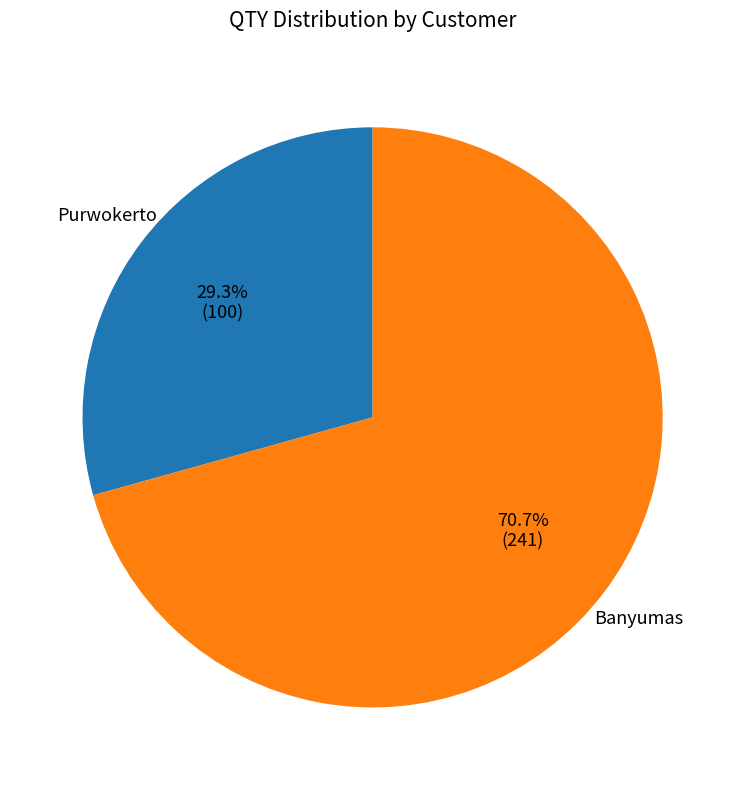

Rank the categories by value from lowest to highest.

Purwokerto, Banyumas